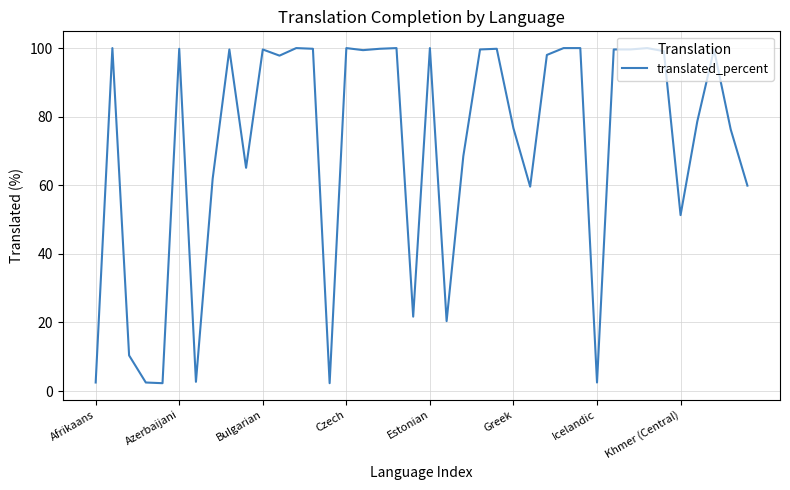

How many distinct data groups are displayed?

1